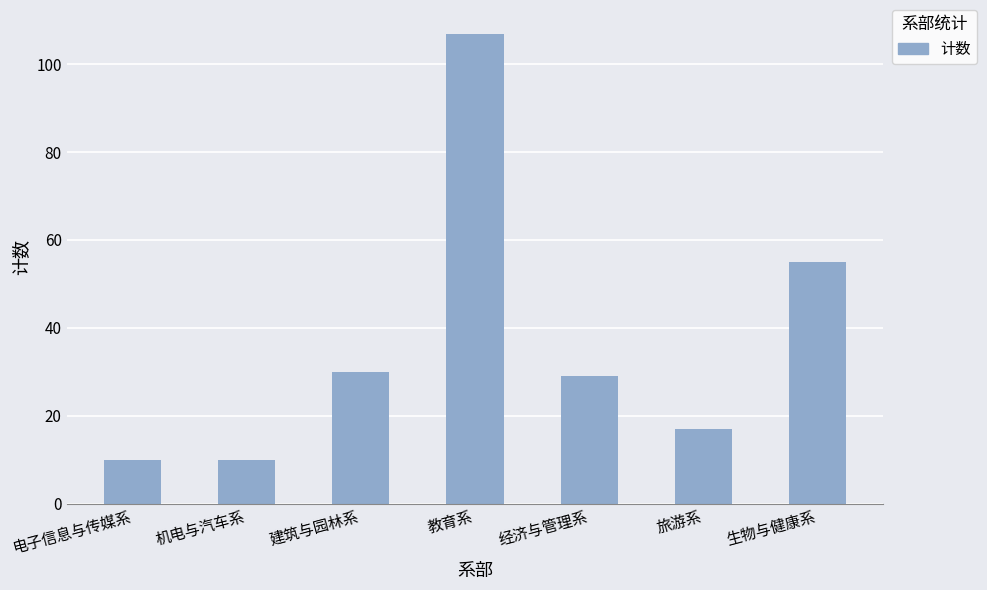

Reading right to left, what are all the values shown in this chart?

生物与健康系=55	旅游系=17	经济与管理系=29	教育系=107	建筑与园林系=30	机电与汽车系=10	电子信息与传媒系=10